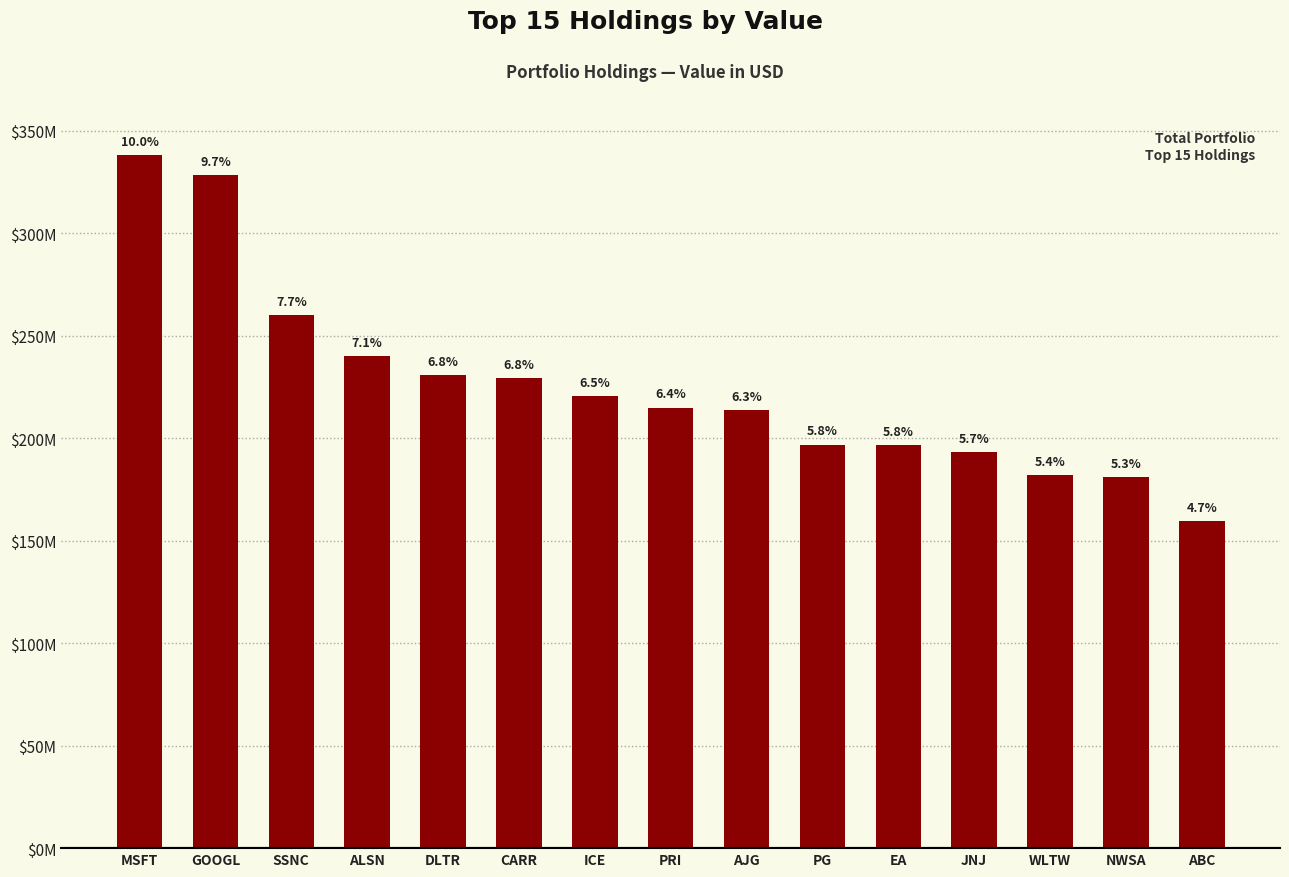

Where does the data first go above 214884000?

MSFT